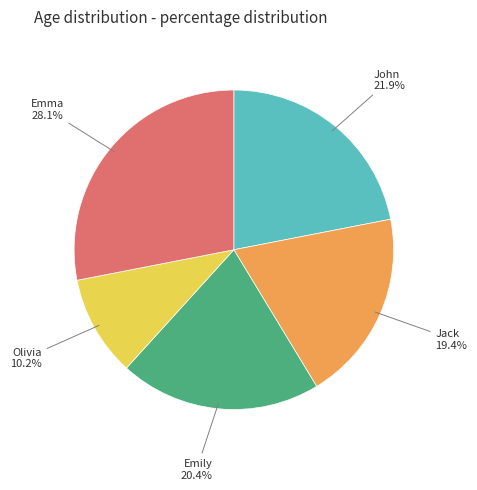

What percentage is NOT represented by Olivia?

89.8%